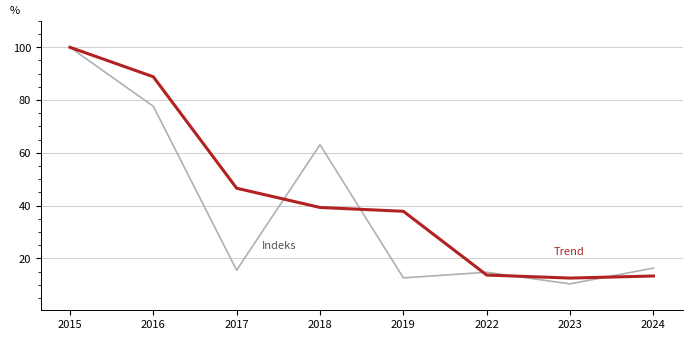

How many lines are shown in the chart?

2